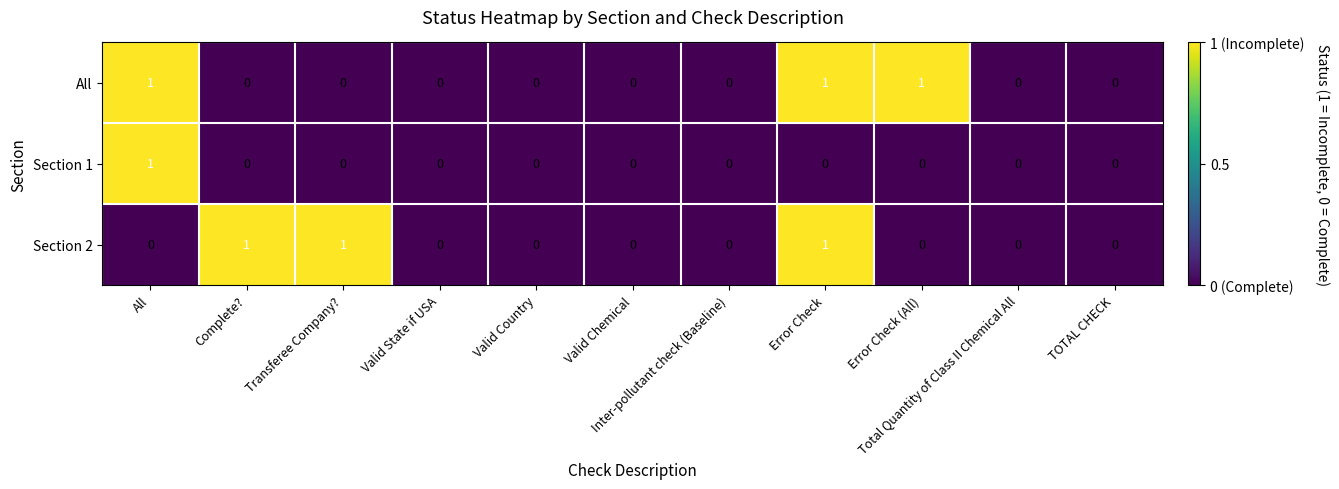

How many Section 2 values are between 0 and 1?

11